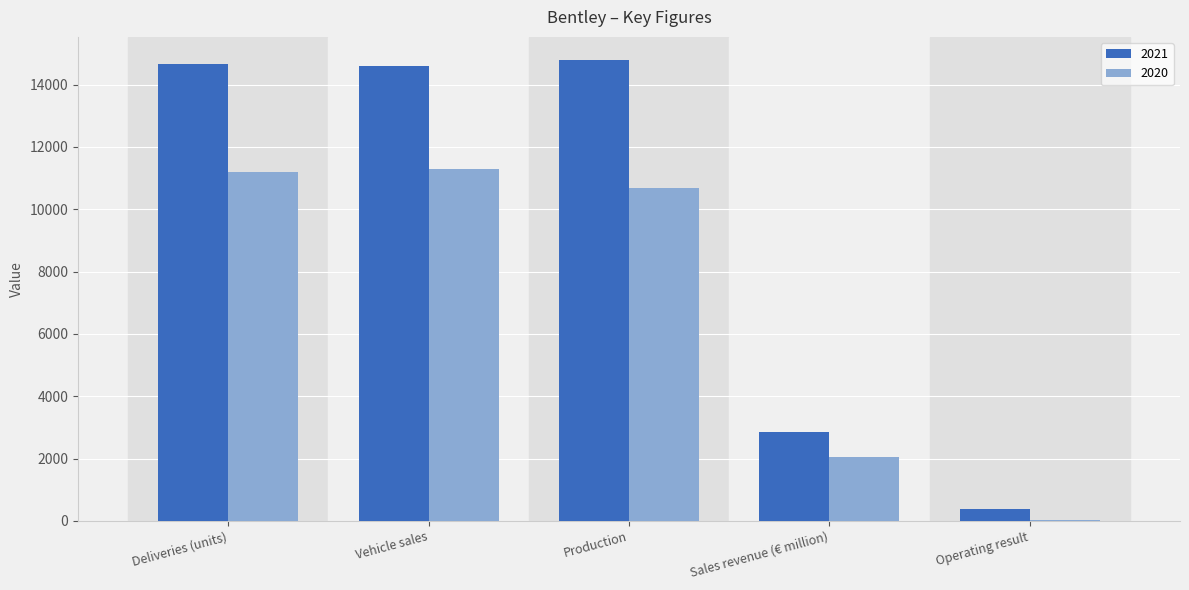

Reading left to right, what are all the values shown in this chart?

2021: Deliveries (units)=14659	Vehicle sales=14594	Production=14788	Sales revenue (€ million)=2845	Operating result=389
2020: Deliveries (units)=11206	Vehicle sales=11296	Production=10693	Sales revenue (€ million)=2049	Operating result=20